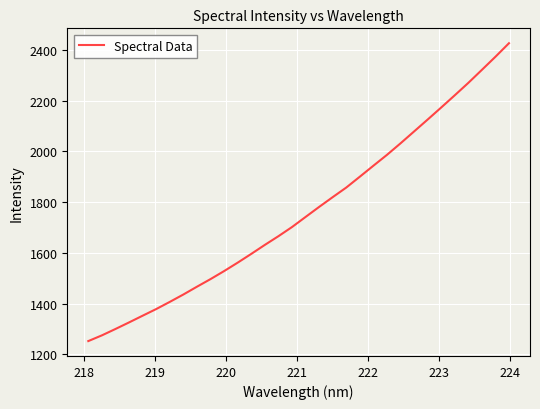

What is the maximum value shown in the chart?

2425.8